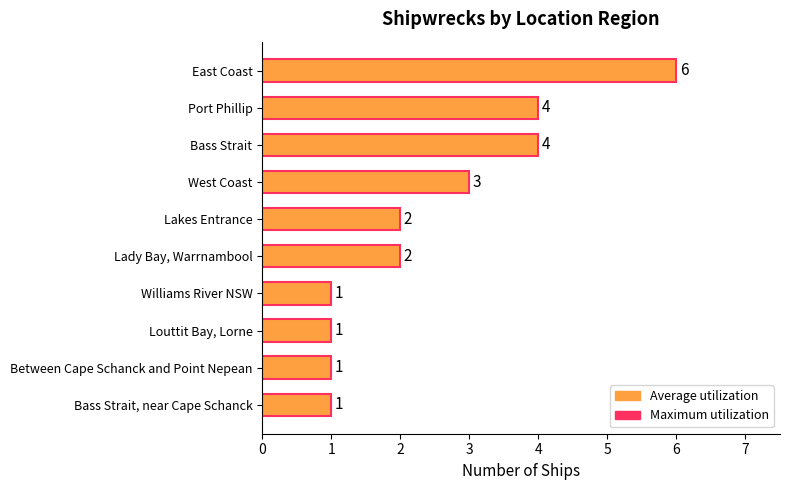

What is the ratio of the value at East Coast to the value at Lady Bay, Warrnambool?

3.0